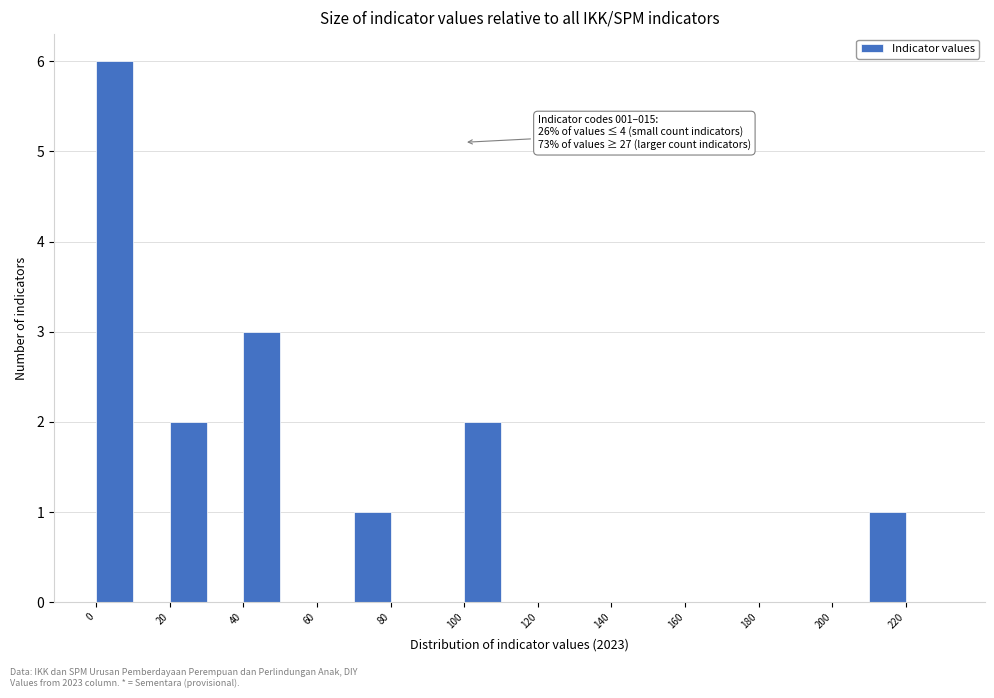

Which range on the x-axis has the tallest bar?

0 to 10